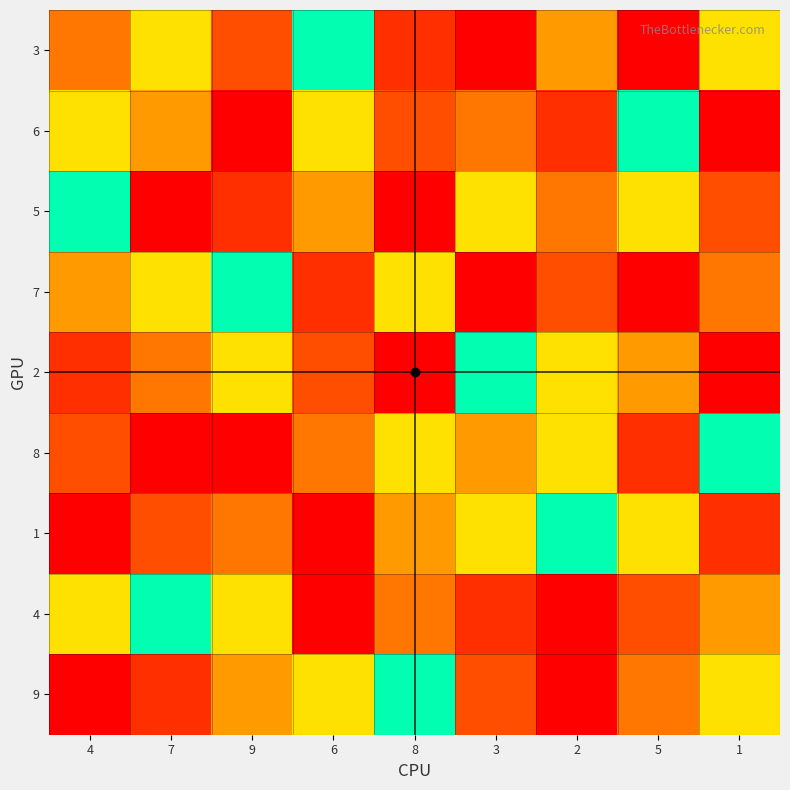

What is the spread (max minus min) of values at 1?

8